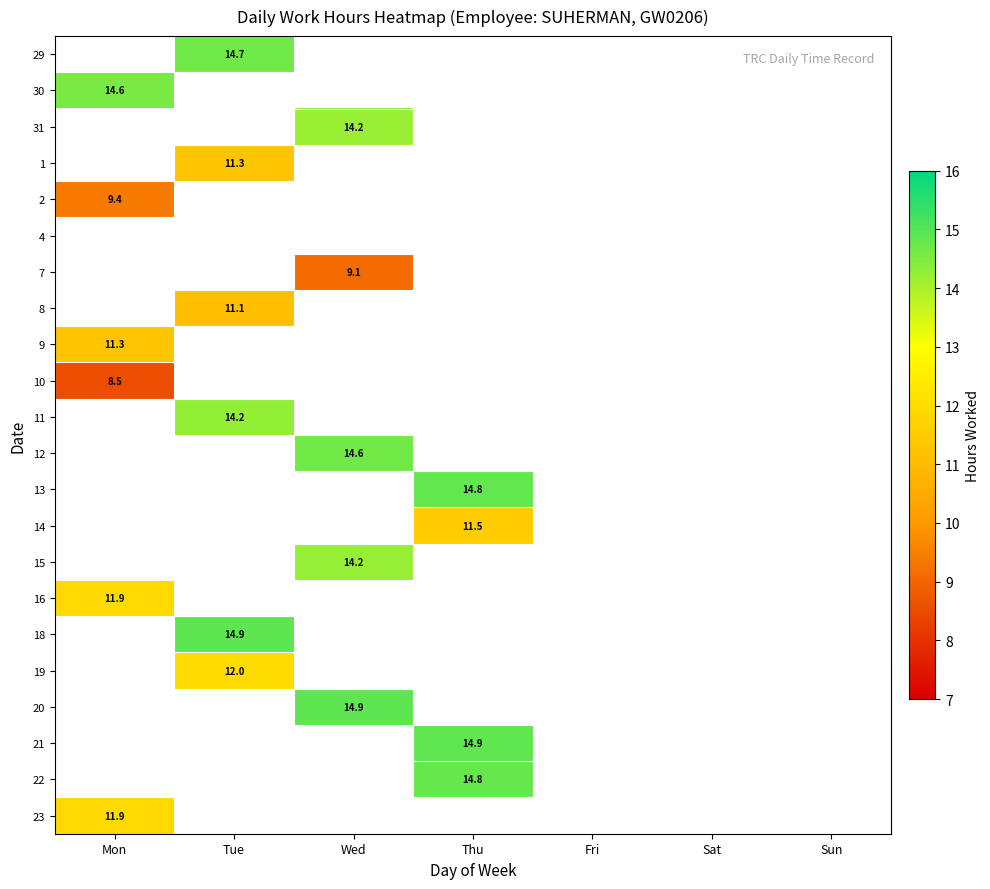

Between Sun and Tue, which is larger?

Tue